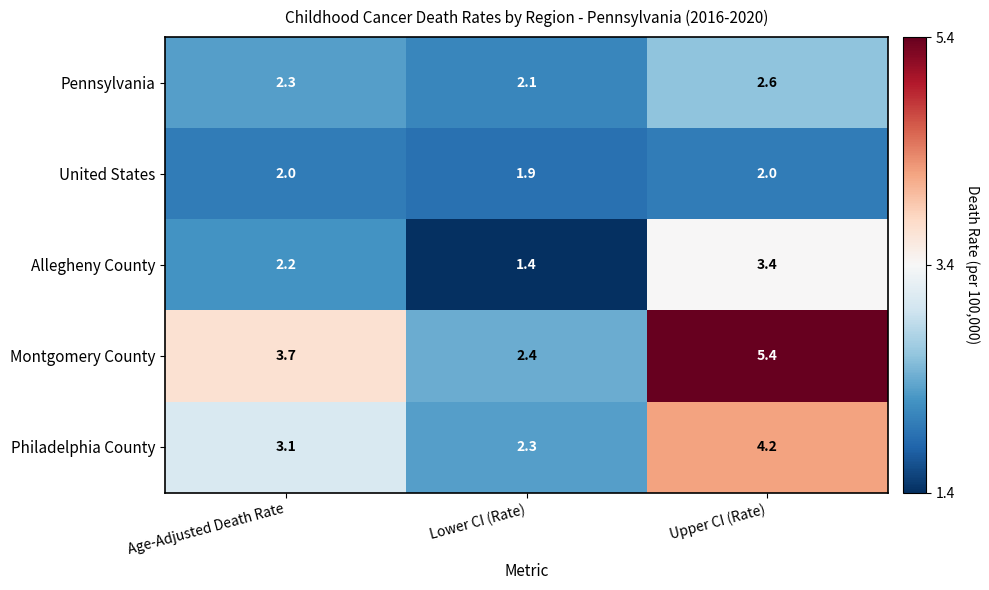

The United States series shows 1.4 at Age-Adjusted Death Rate. True or false?

False